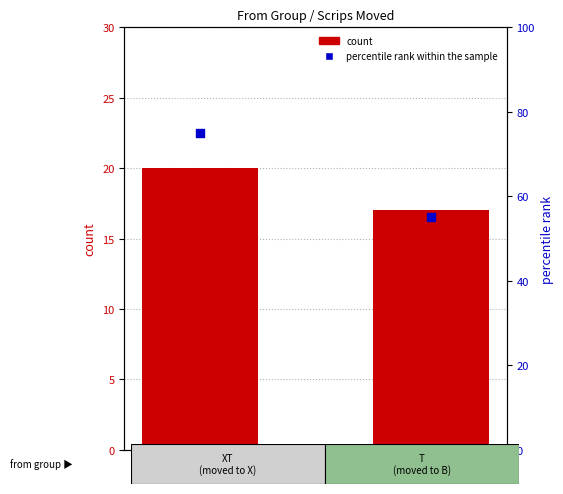

Which series reaches the minimum Y coordinate?

count